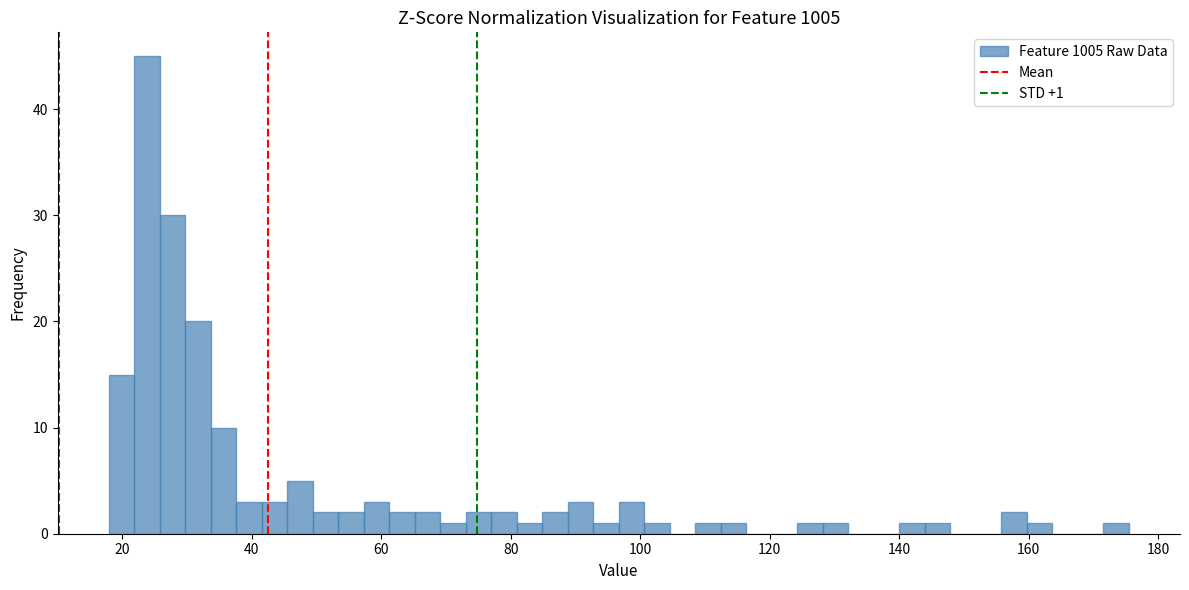

Read against the x-axis, roughly where is the centre of the tallest bar?

24